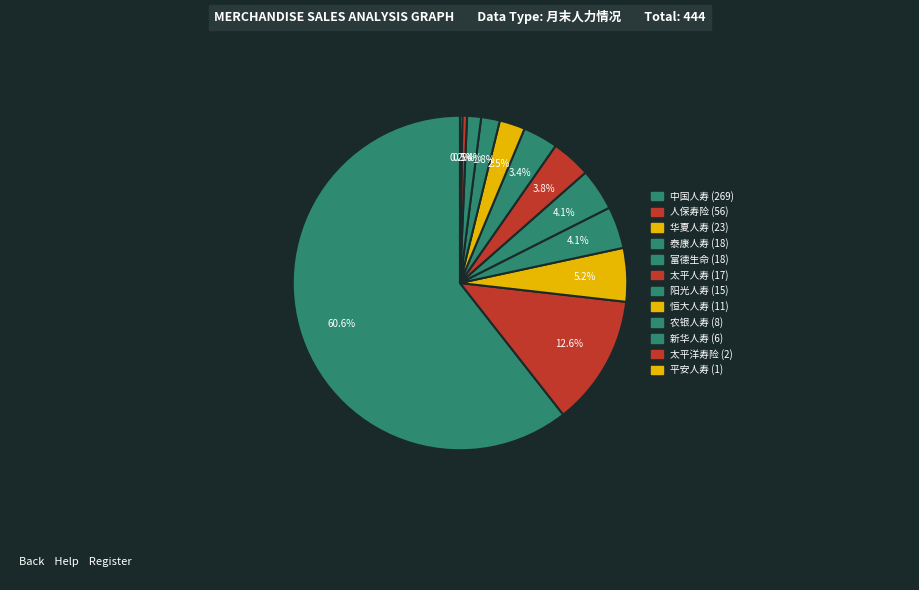

Which category has the smallest portion of the pie?

平安人寿